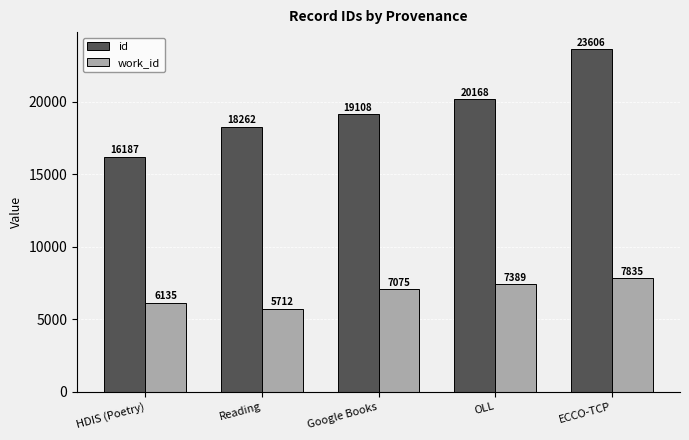

Reading right to left, list all the values displayed in this chart.

id: ECCO-TCP=23606	OLL=20168	Google Books=19108	Reading=18262	HDIS (Poetry)=16187
work_id: ECCO-TCP=7835	OLL=7389	Google Books=7075	Reading=5712	HDIS (Poetry)=6135